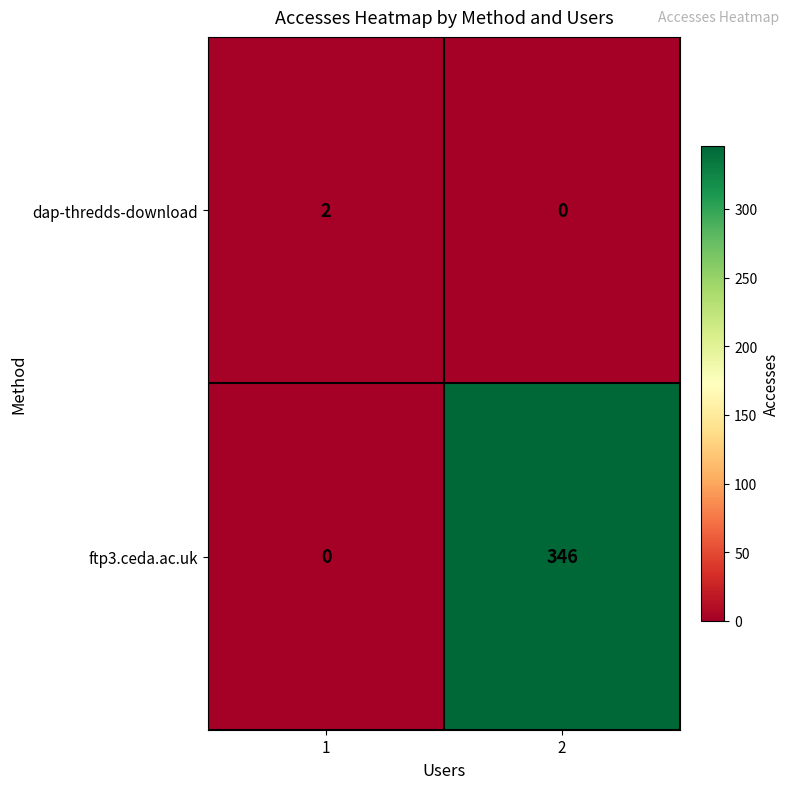

List the series in order of their overall mean, lowest first.

dap-thredds-download, ftp3.ceda.ac.uk